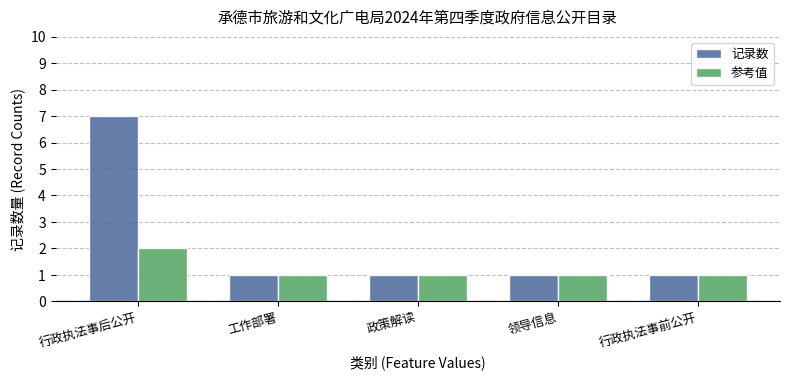

What is the sum of the 记录数 values at 政策解读 and 领导信息?

2